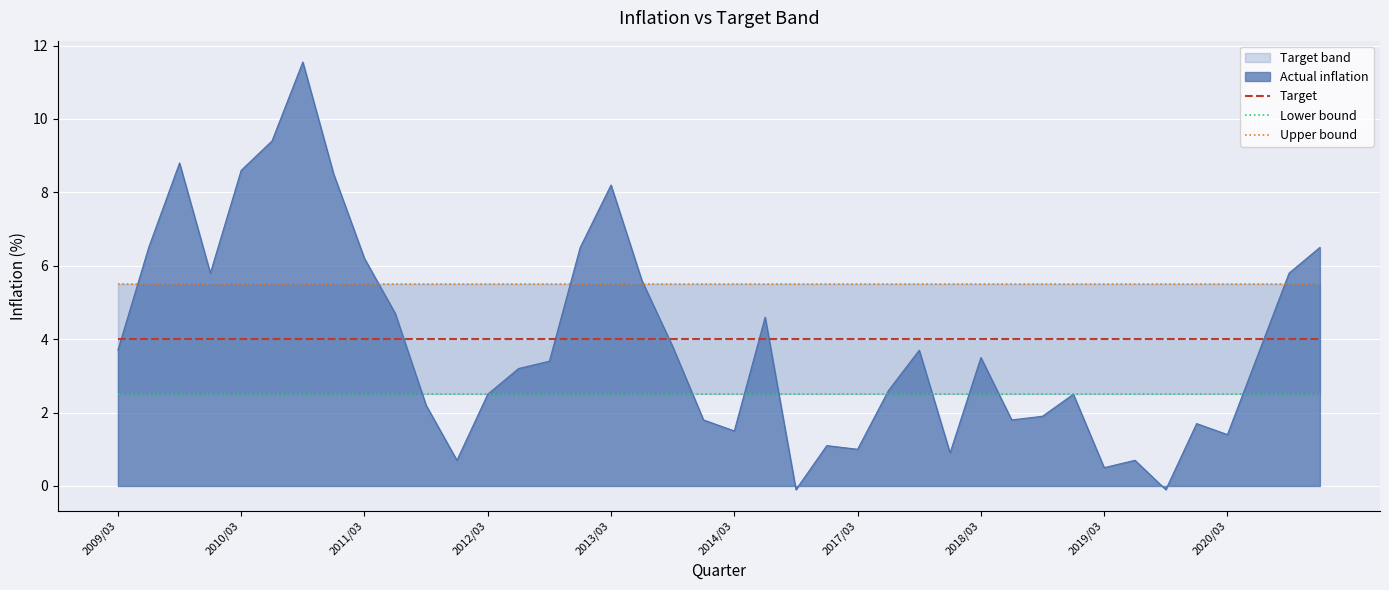

The value of Actual inflation at 2013/03 is 3.7. True or false?

False